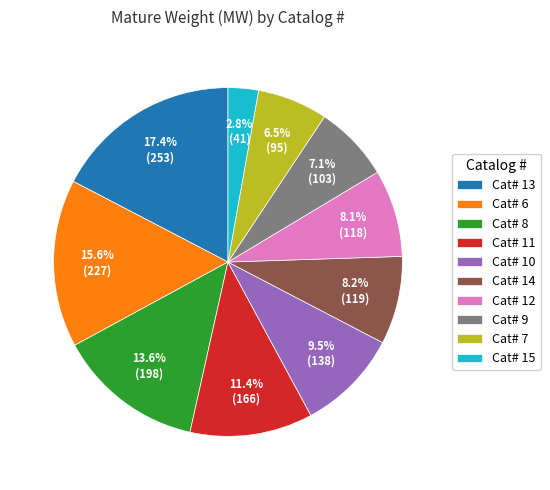

Which slice is the smallest?

Cat# 15